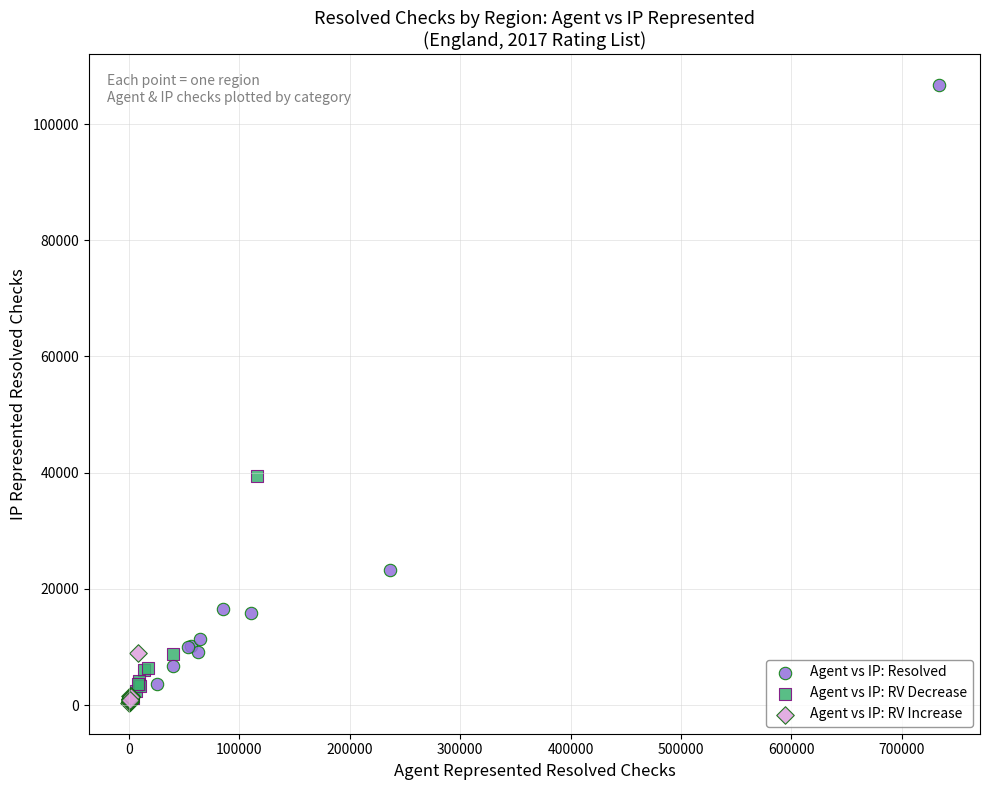

Which series has the widest spread of Y values?

Agent vs IP: Resolved